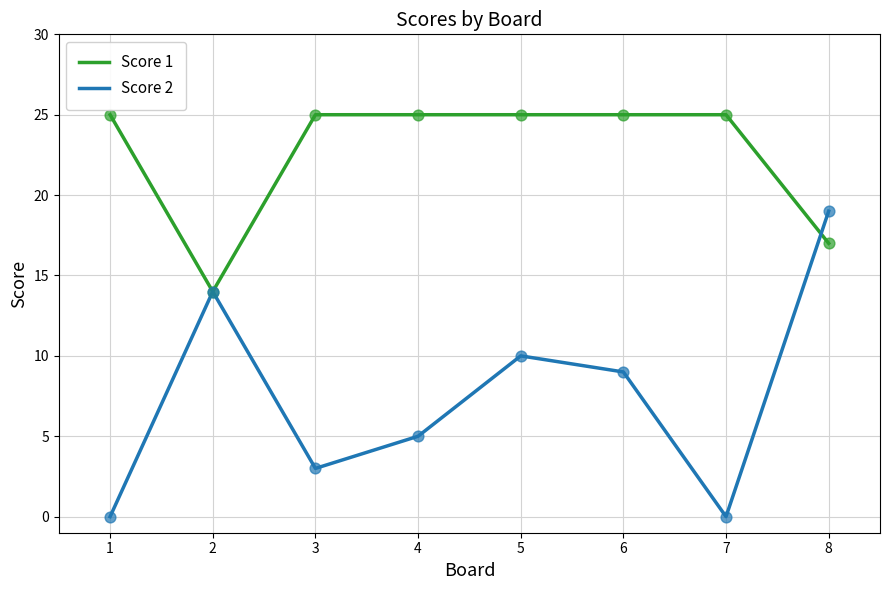

Between 4 and 8, which series saw the biggest shift?

Score 2